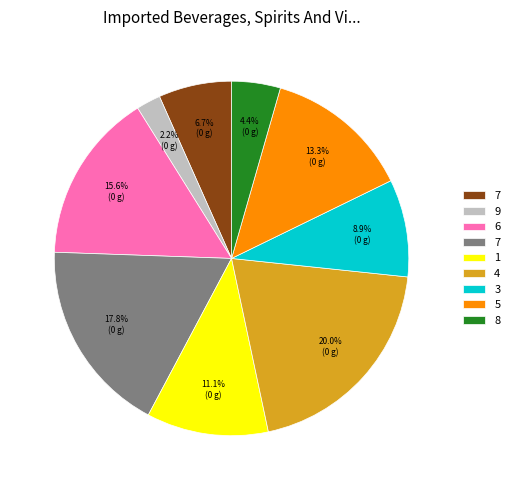

To the nearest percent, what is the difference between the largest and smallest slice percentages?

18%